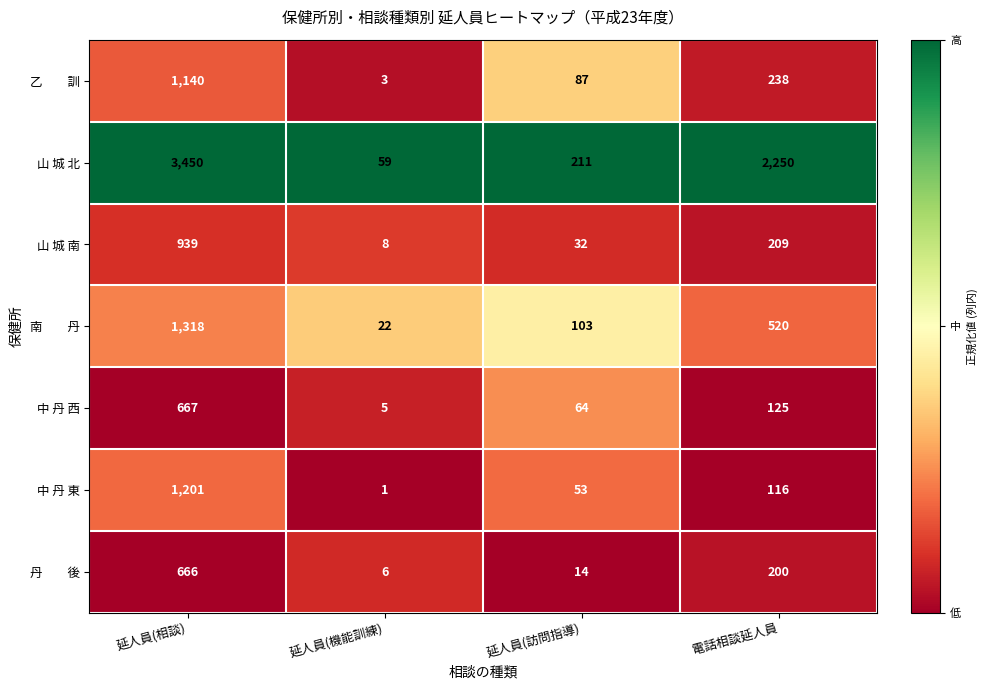

What is the sum of the 中 丹 東 values at 電話相談延人員 and 延人員(機能訓練)?

117